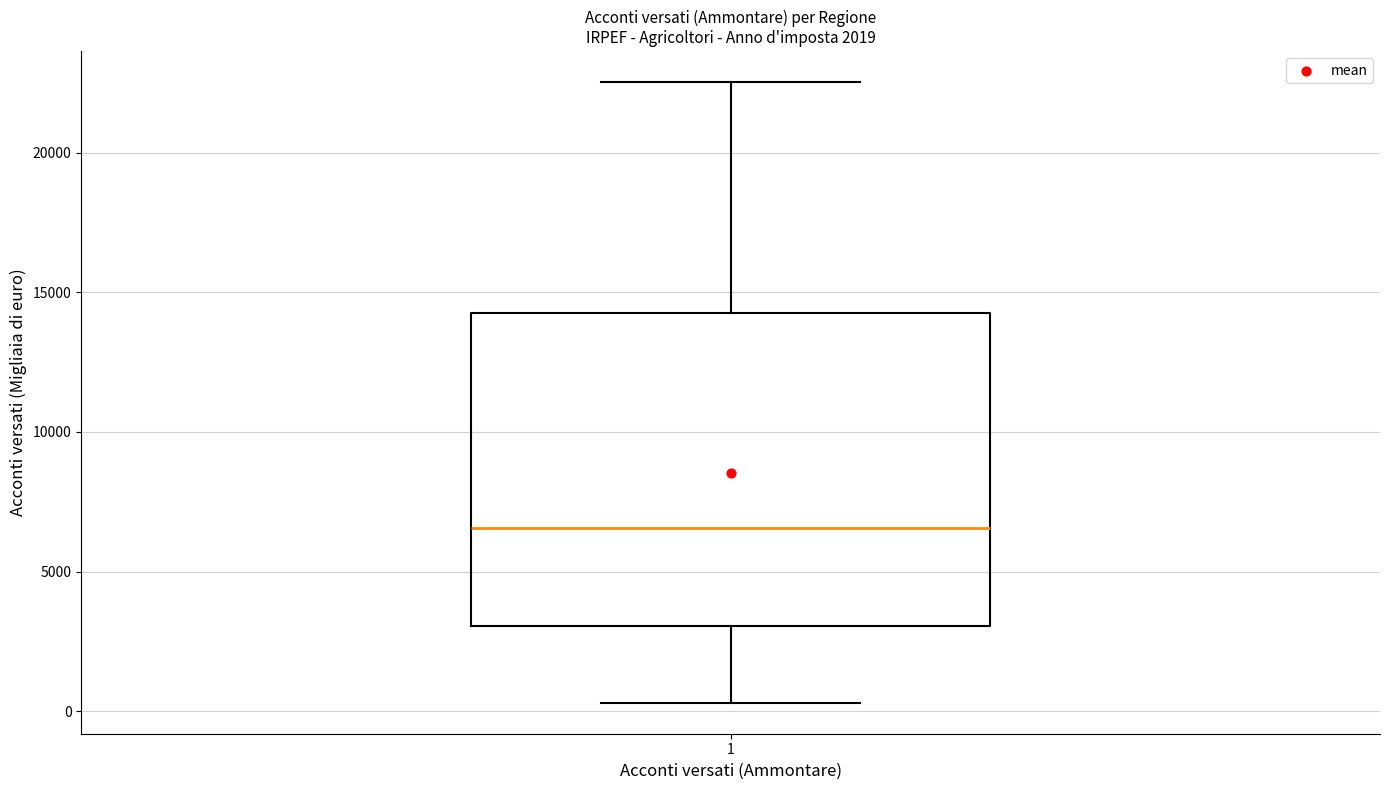

Where does the median line of the box at x = 1 sit on the y-axis? The values are not printed on the chart, so give them approximately, as read against the axis.

6500